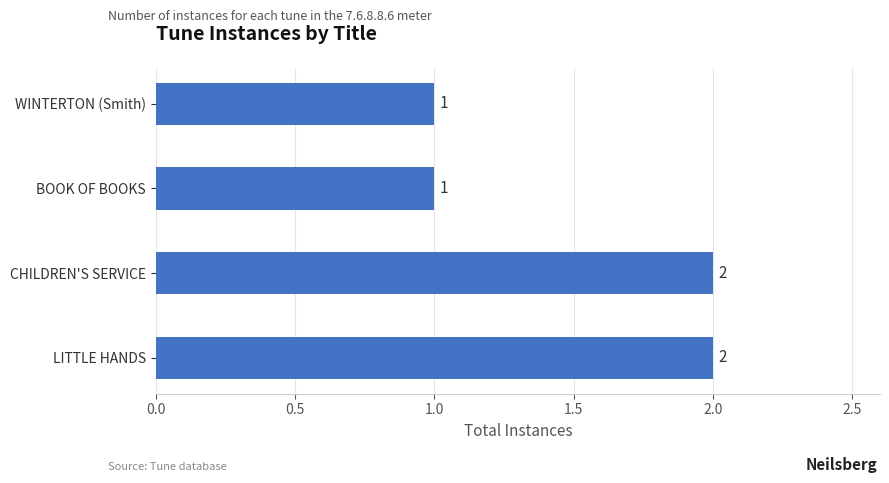

What is the difference between the maximum and minimum values?

1